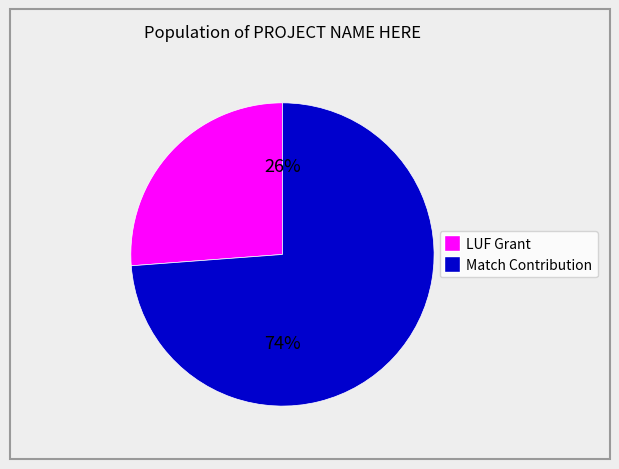

Is there any slice that represents more than half of the pie?

Yes